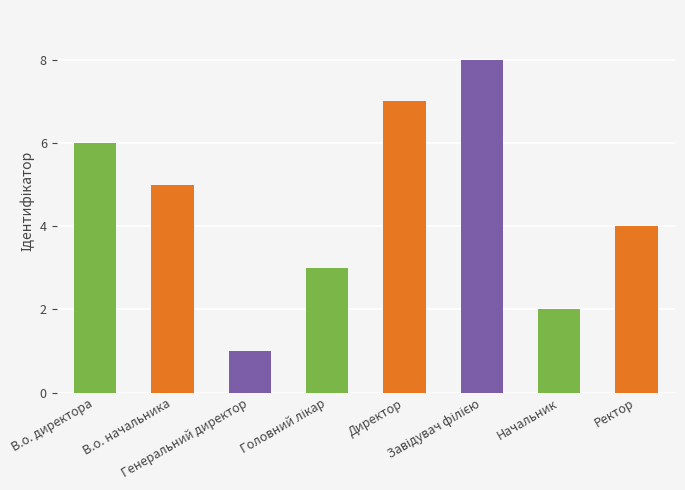

Rank the categories by value from lowest to highest.

Генеральний директор, Начальник, Головний лікар, Ректор, В.о. начальника, В.о. директора, Директор, Завідувач філією